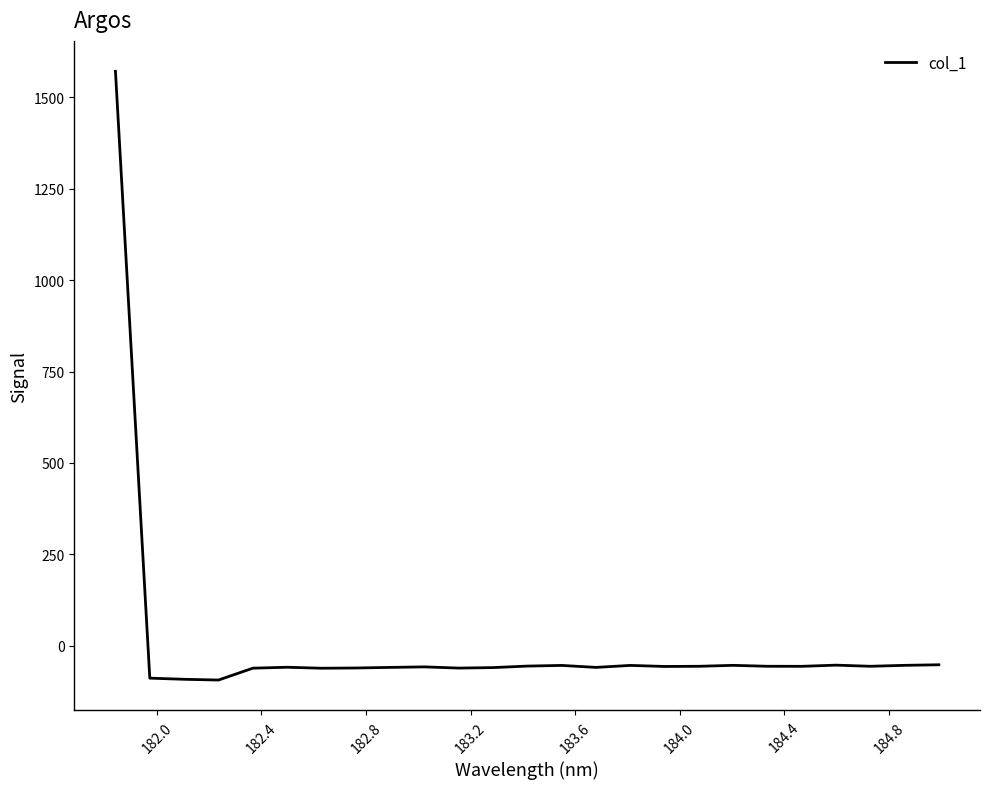

How many values are below -57?

13